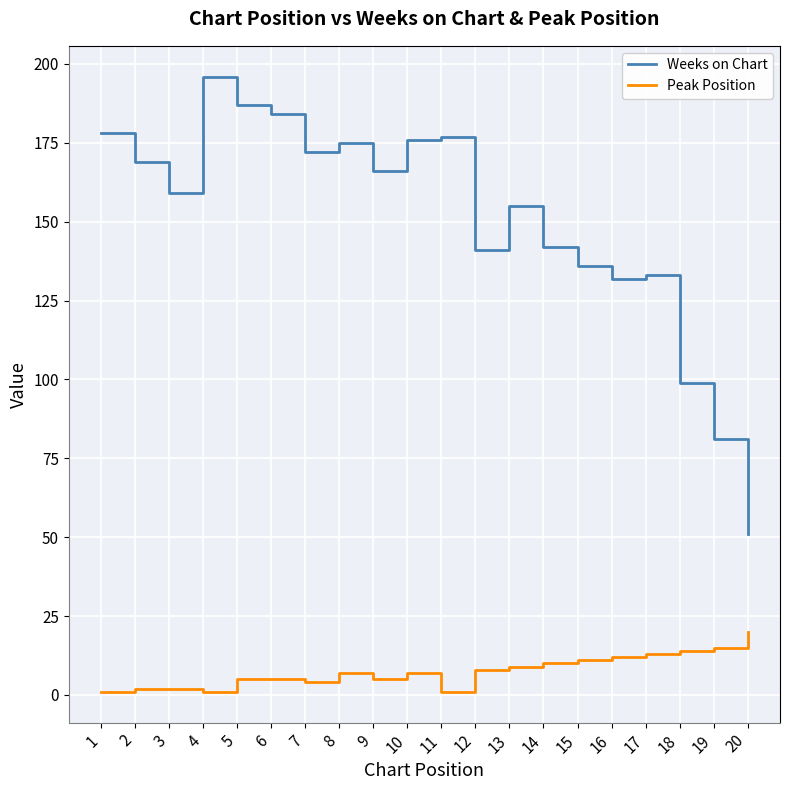

How many series are shown in this chart?

2